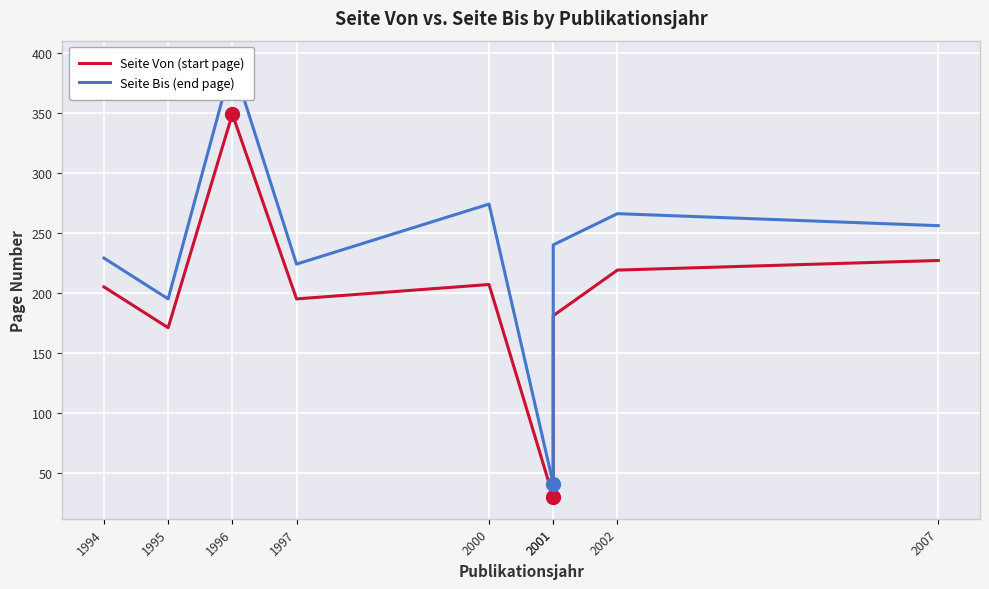

Where is the first local maximum for Seite Von (start page)?

1996